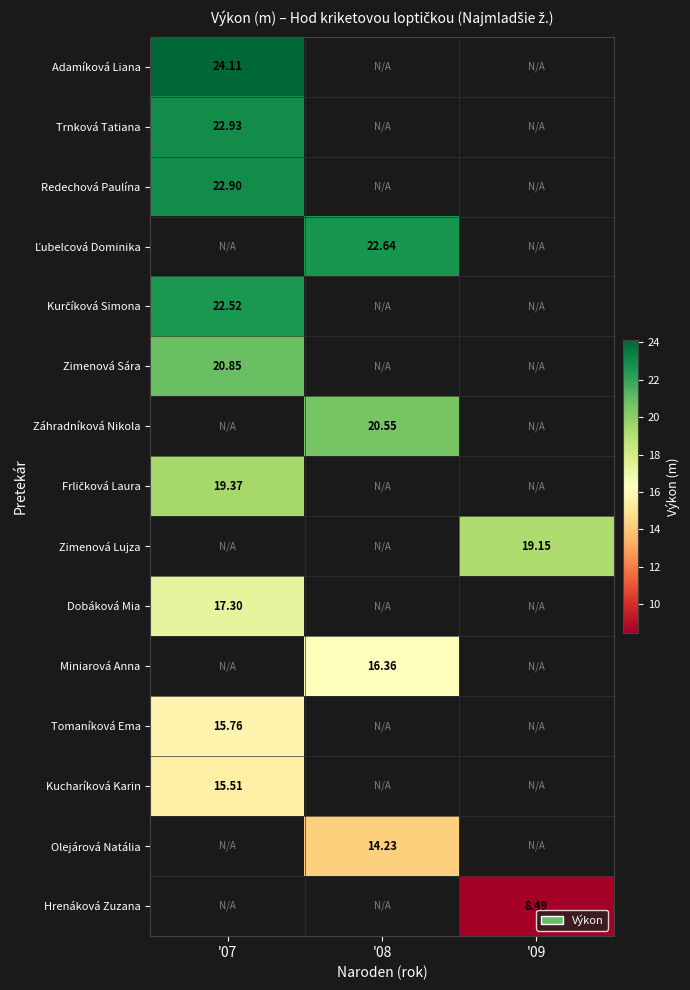

Rank the series by their average value, from highest to lowest.

Adamíková Liana, Trnková Tatiana, Redechová Paulína, Ľubelcová Dominika, Kurčíková Simona, Zimenová Sára, Záhradníková Nikola, Frličková Laura, Zimenová Lujza, Dobáková Mia, Miniarová Anna, Tomaníková Ema, Kucharíková Karin, Olejárová Natália, Hrenáková Zuzana